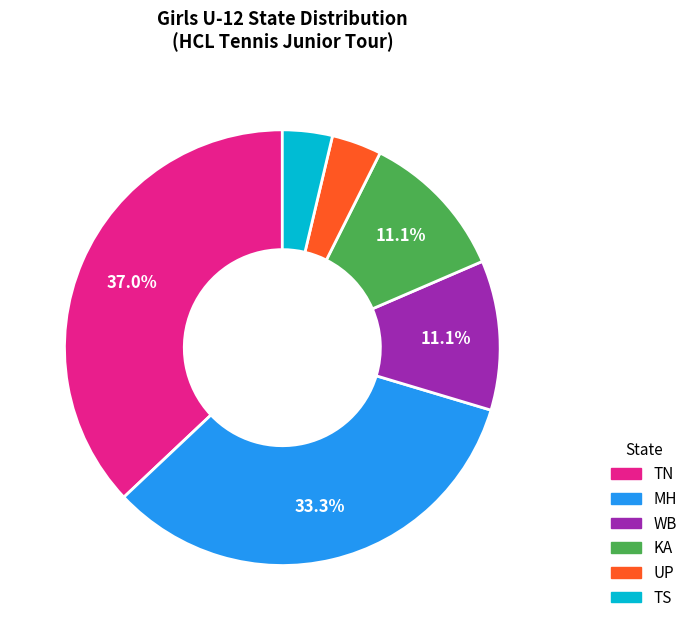

Is there a majority slice in this chart?

No